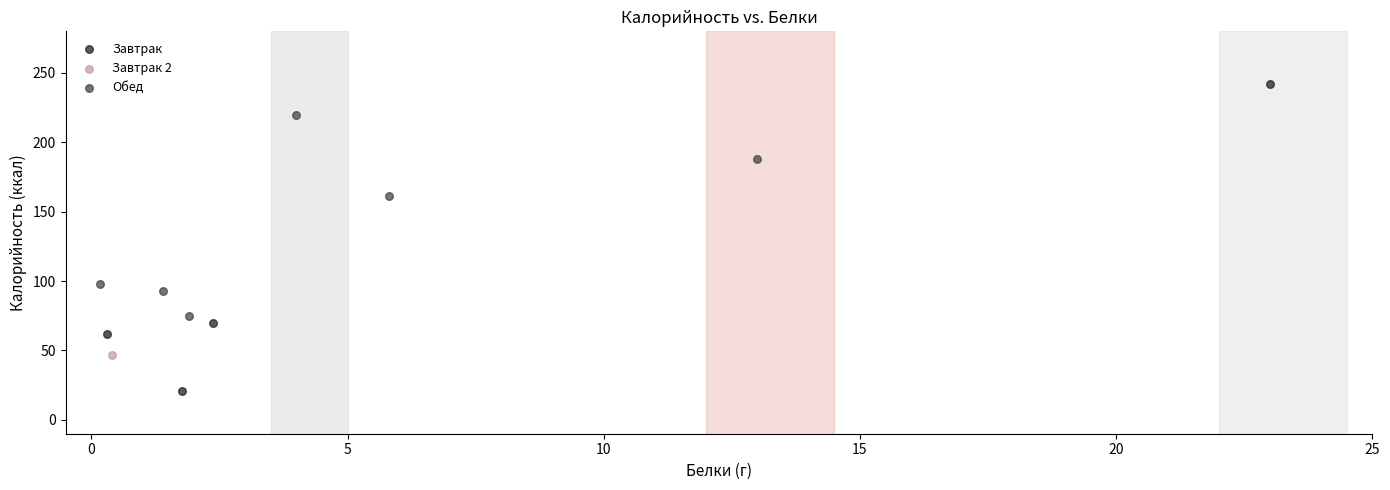

What are all the series names shown in the legend?

Завтрак, Завтрак 2, Обед